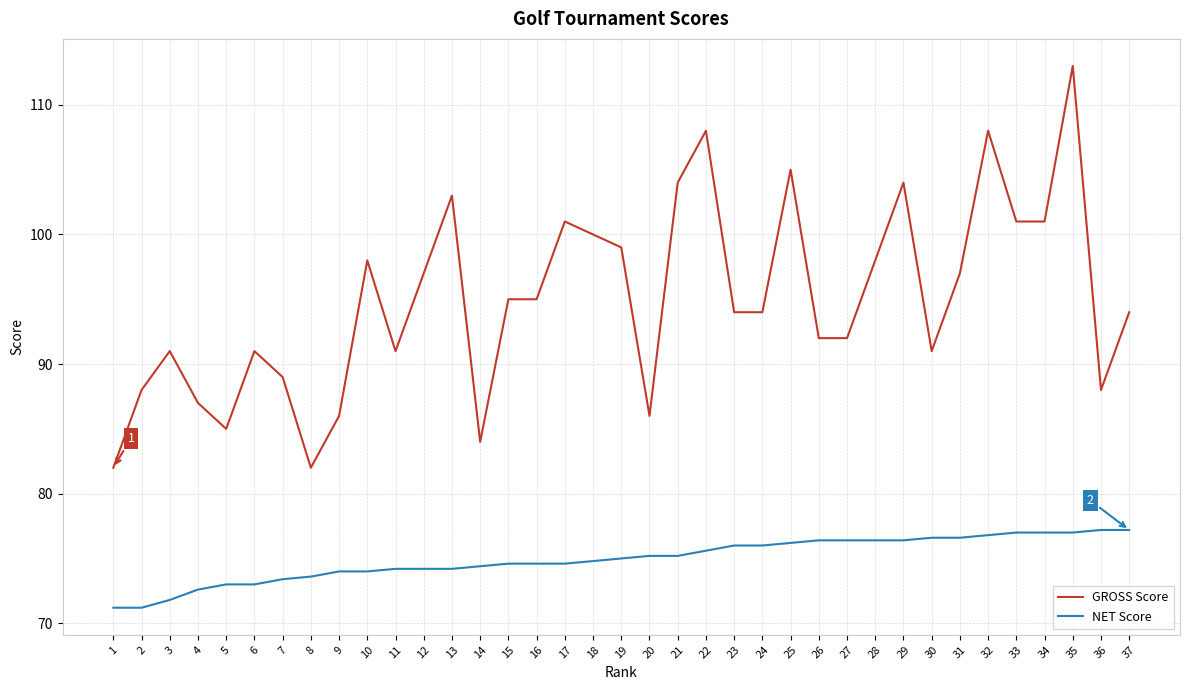

Is it true that GROSS Score equals 141.0 at 19?

False